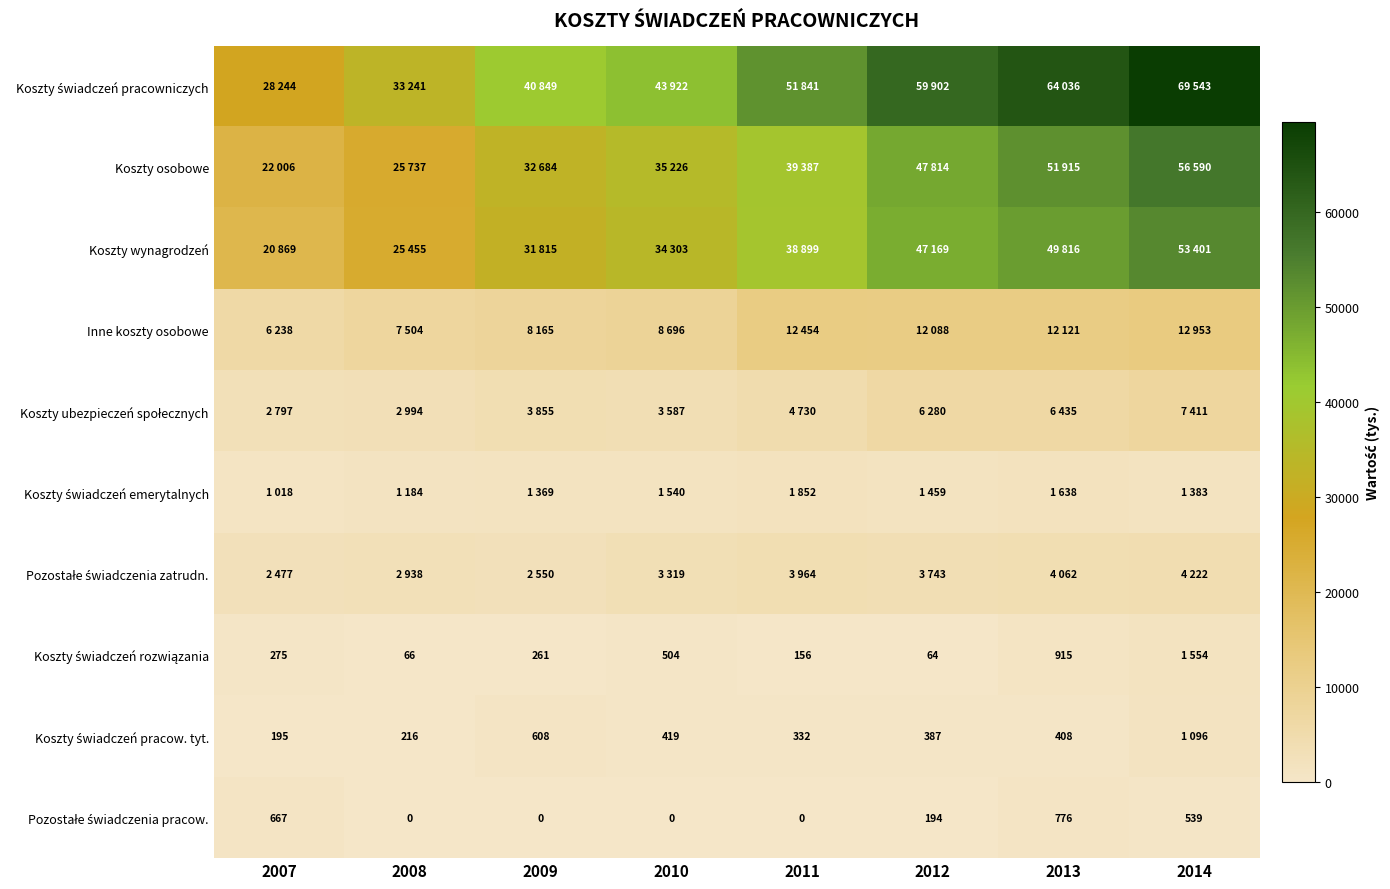

True or false: Pozostałe świadczenia pracow. has a value of 776 at 2013.

True